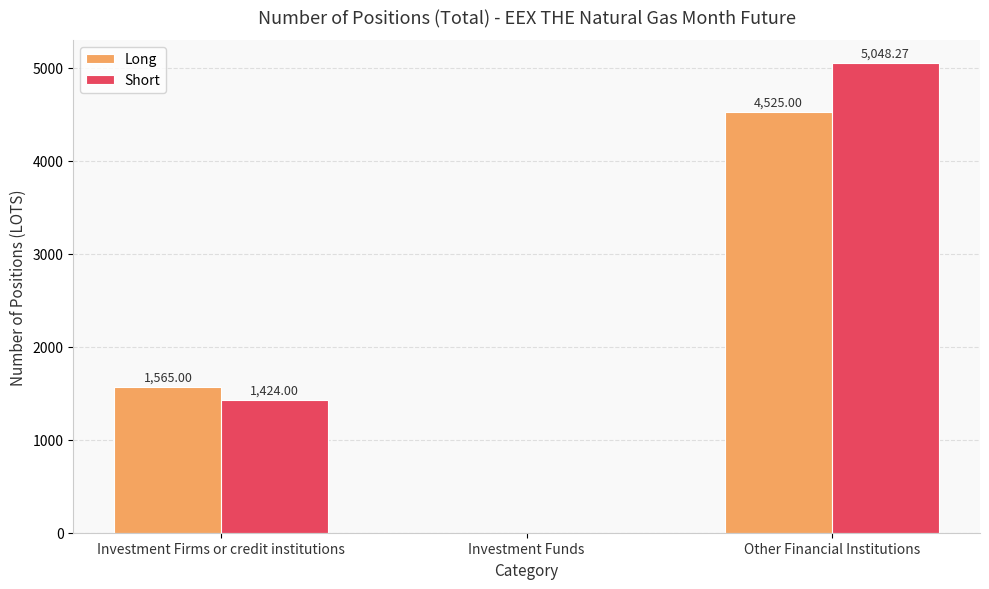

What are all the series names shown in the legend?

Long, Short